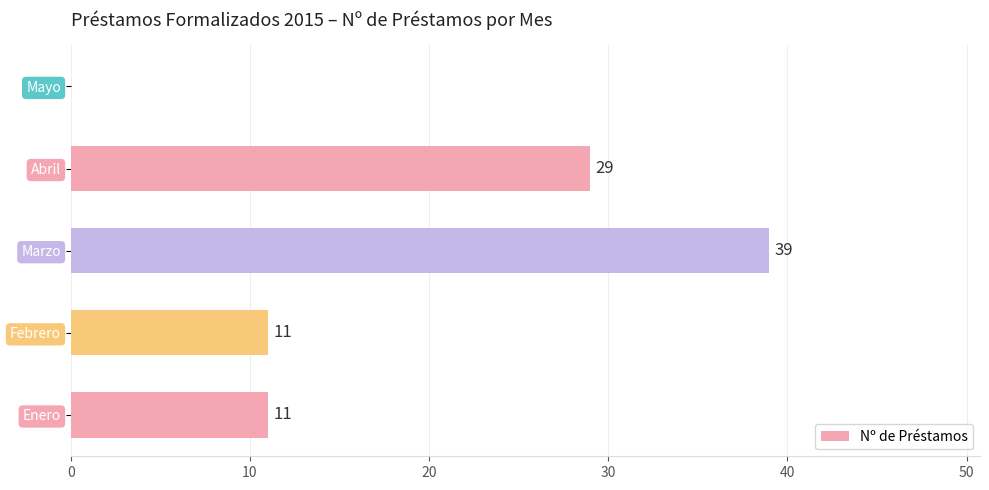

What is the ratio of the value at Abril to the value at Enero?

2.6